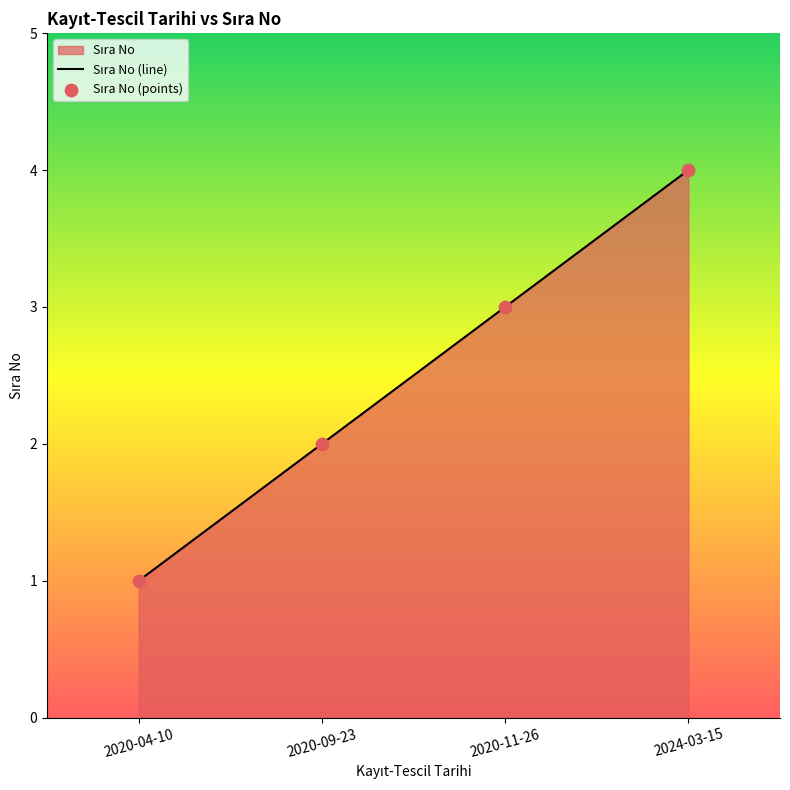

True or false: the data has more than 2 interior local peaks.

False